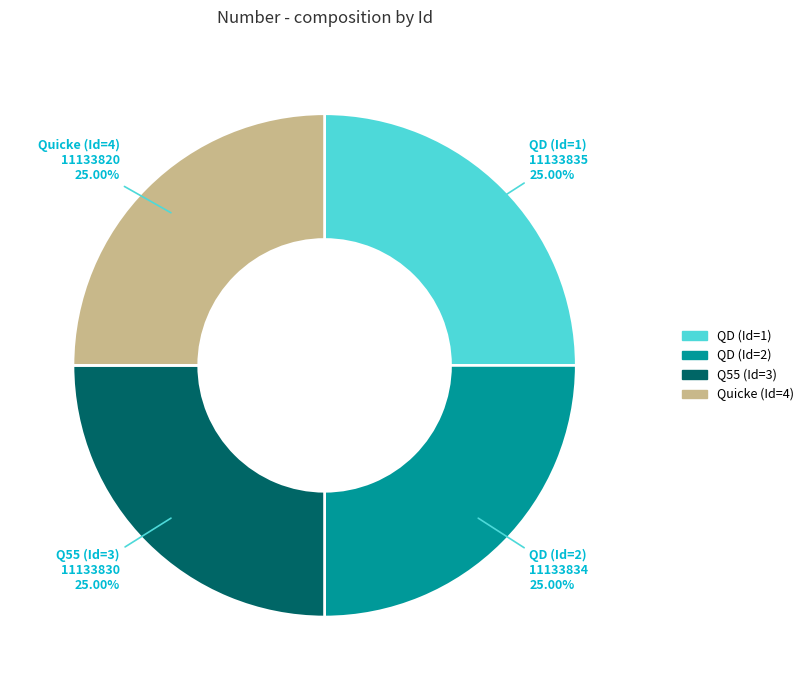

Does any single category account for the majority?

No